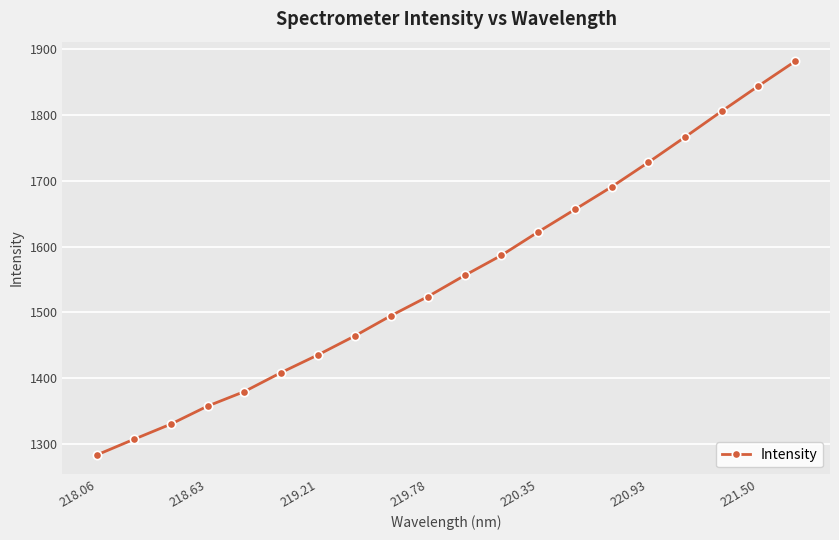

What is the value of the 16th point from the left?

1727.4